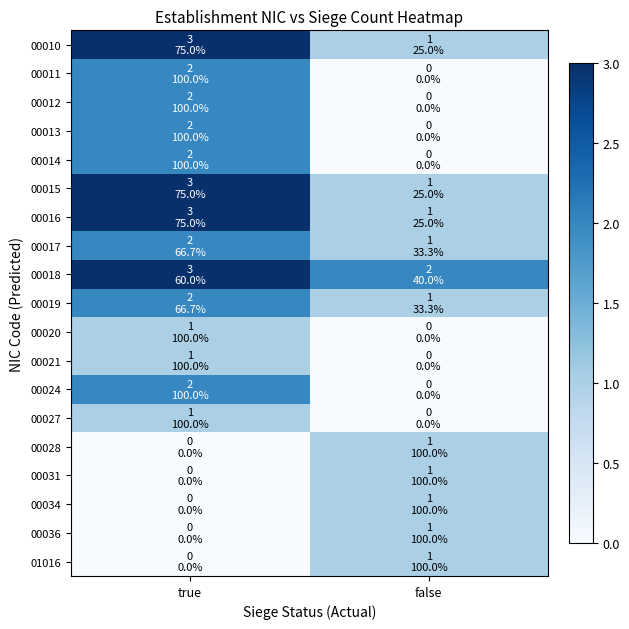

Reading left to right, transcribe all the data shown in this chart.

00010: true=3	false=1
00011: true=2	false=0
00012: true=2	false=0
00013: true=2	false=0
00014: true=2	false=0
00015: true=3	false=1
00016: true=3	false=1
00017: true=2	false=1
00018: true=3	false=2
00019: true=2	false=1
00020: true=1	false=0
00021: true=1	false=0
00024: true=2	false=0
00027: true=1	false=0
00028: true=0	false=1
00031: true=0	false=1
00034: true=0	false=1
00036: true=0	false=1
01016: true=0	false=1